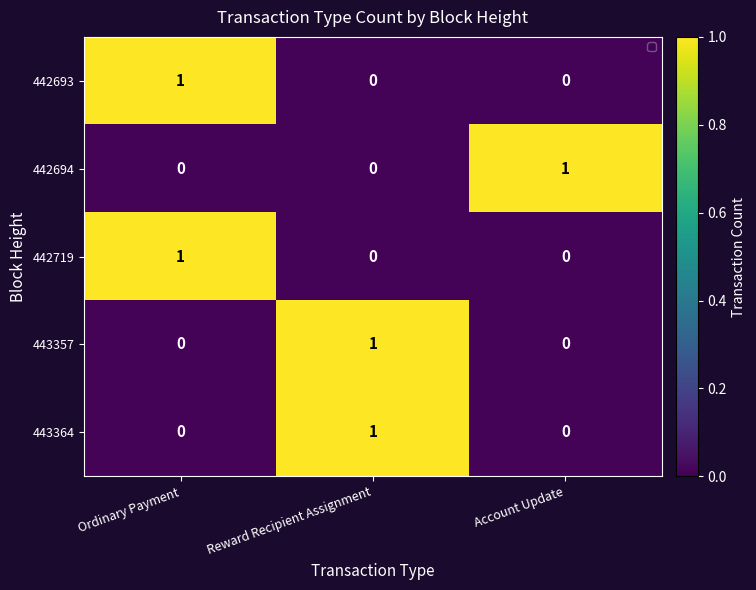

The value of 442719 at Account Update is -1. True or false?

False